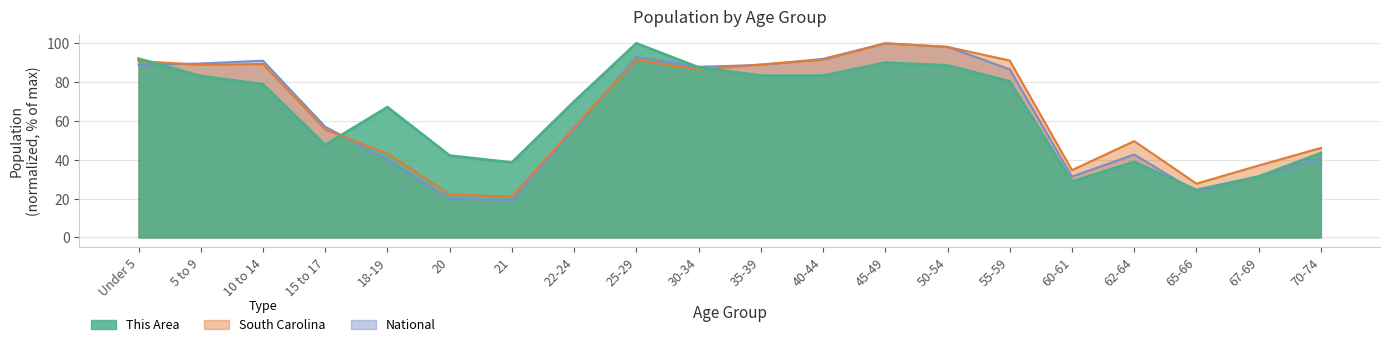

In South Carolina, how many points are lower than both neighbors (excluding endpoints)?

5